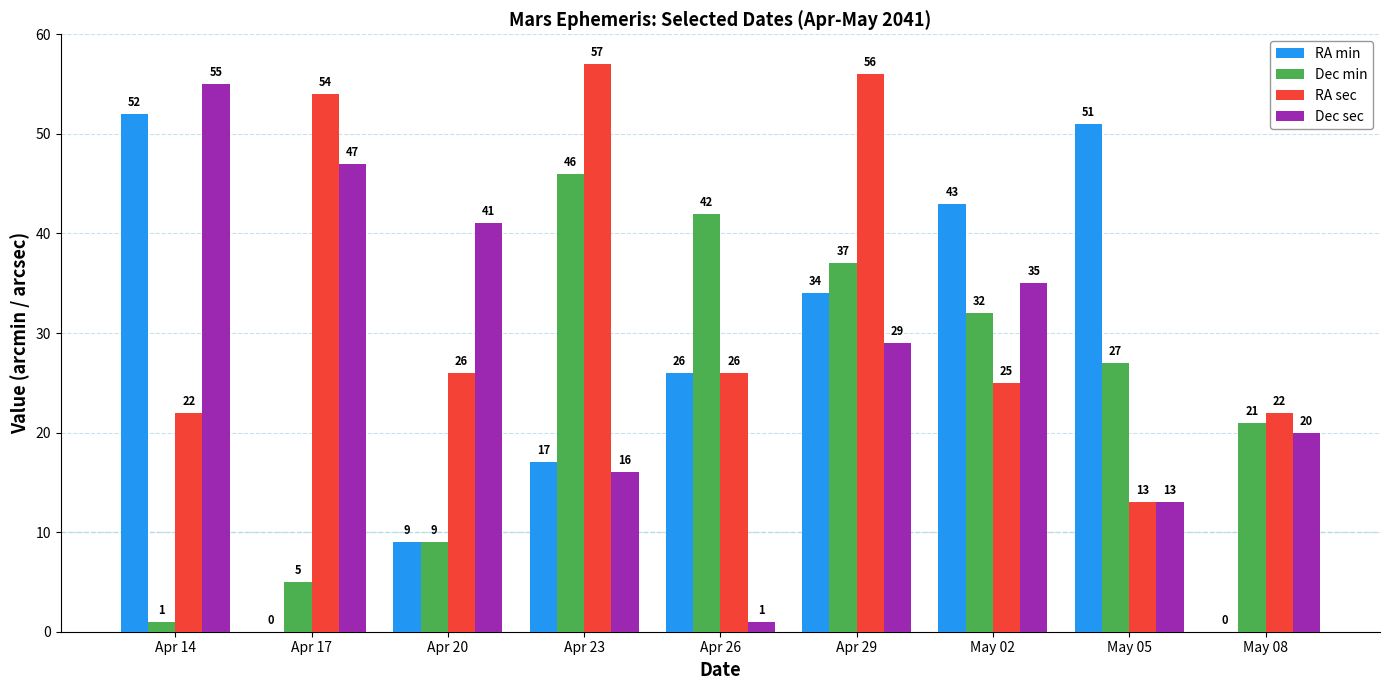

Which series changed the most between Apr 17 and May 05?

RA min